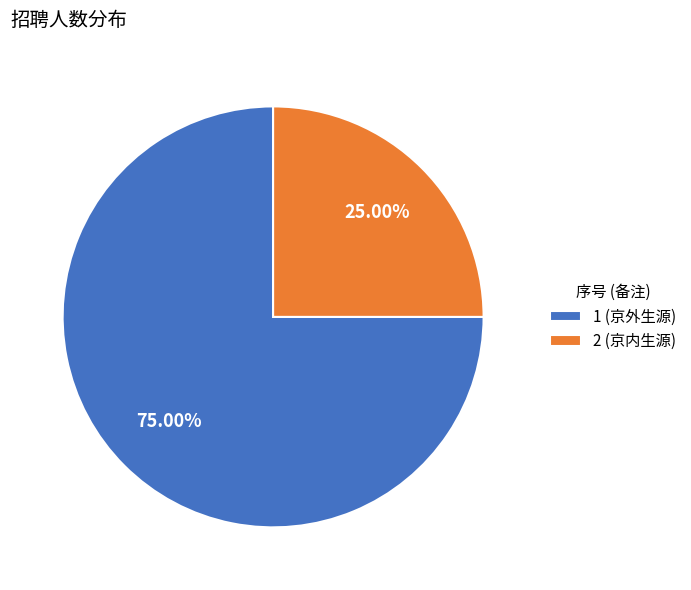

What is the majority slice?

1 (京外生源)